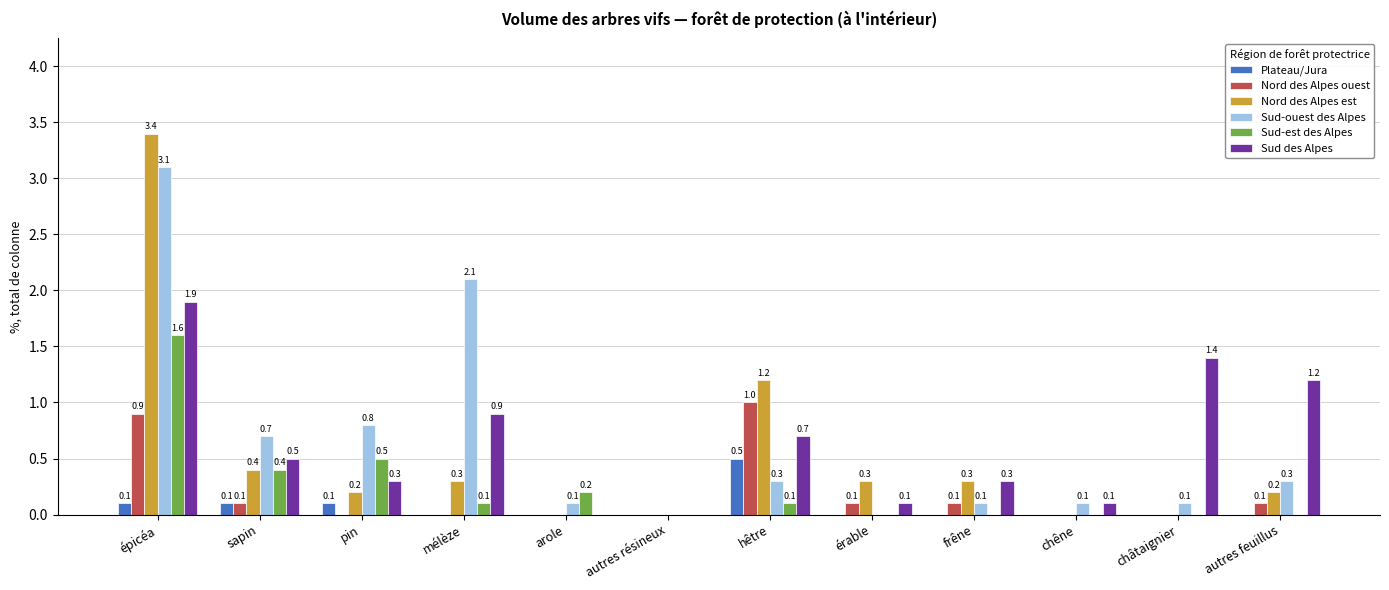

Is it true that Sud-est des Alpes equals -0.7 at chêne?

False